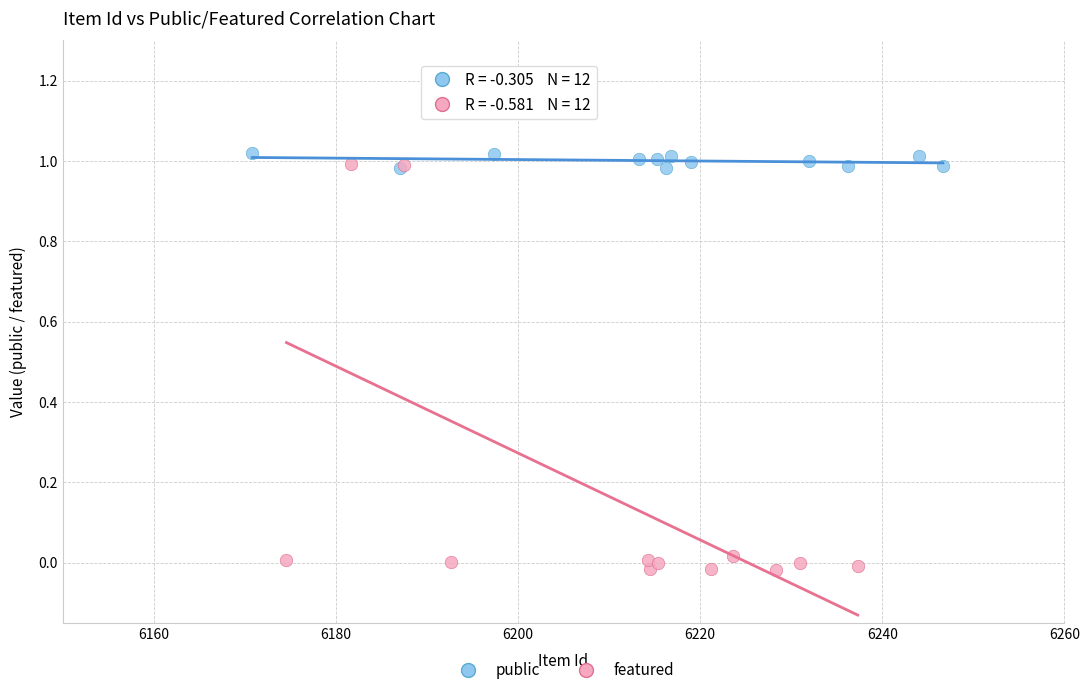

Which series reaches the minimum Y coordinate?

featured